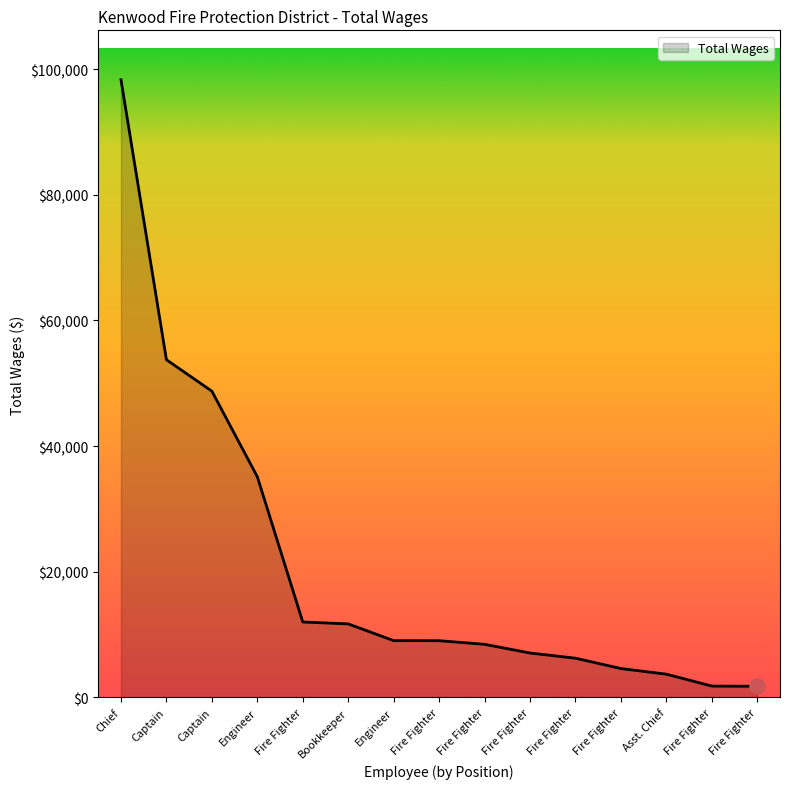

What is the change in value from Fire Fighter to Fire Fighter?

-2977